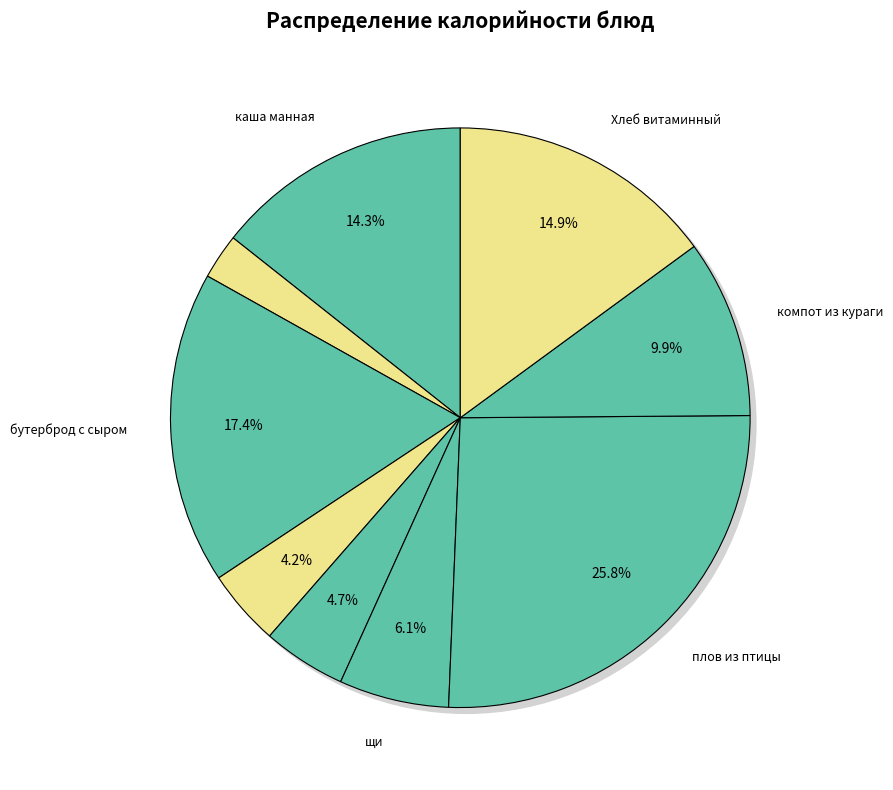

To the nearest percent, what is the combined percentage of плов из птицы and Хлеб витаминный?

41%